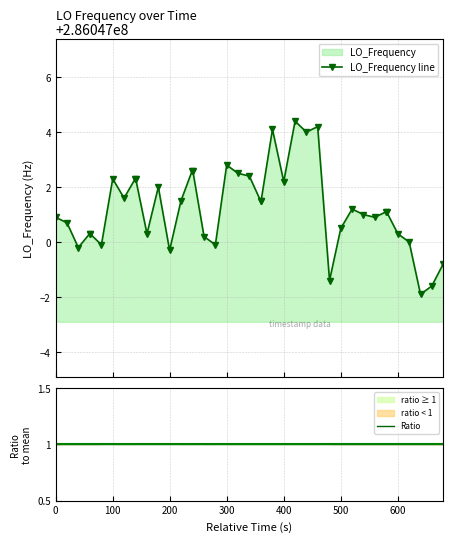

What is the value of the Ratio point at the 10th from the left?

1.0